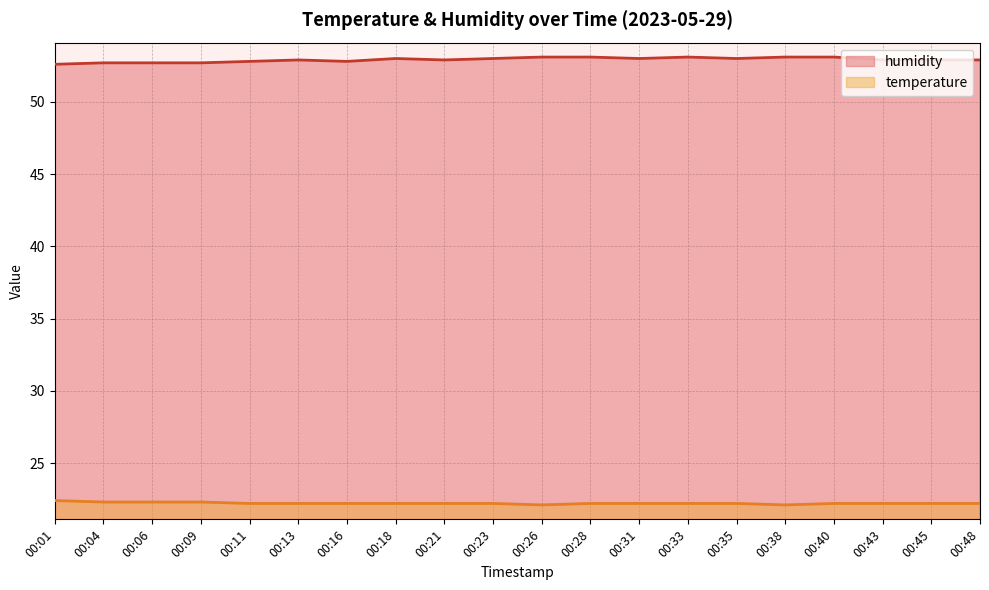

The value of humidity at 00:06 is 52.7. True or false?

True